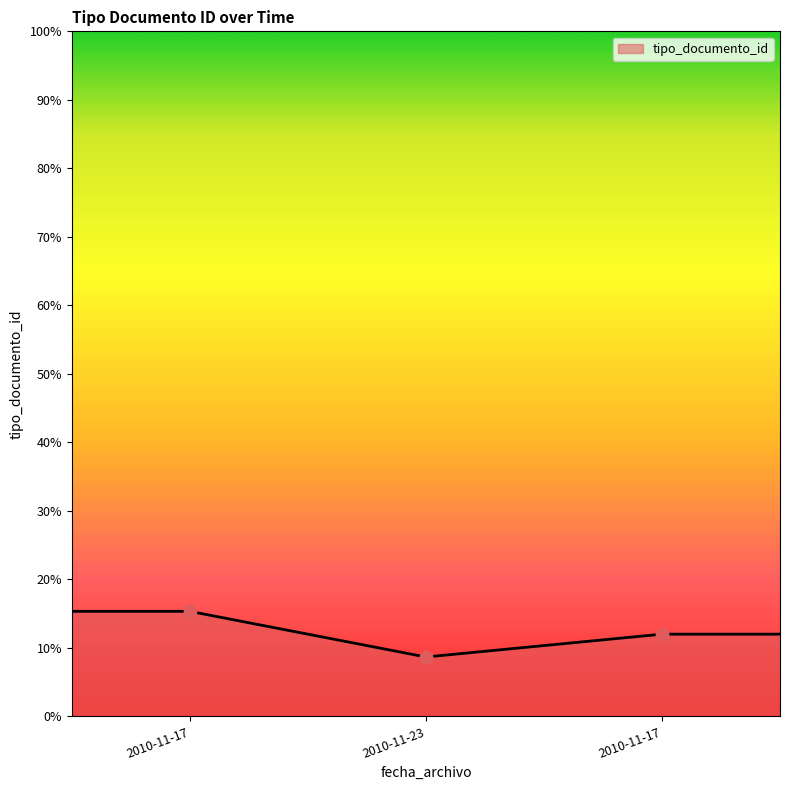

What is the difference between the maximum and minimum values?

6.7